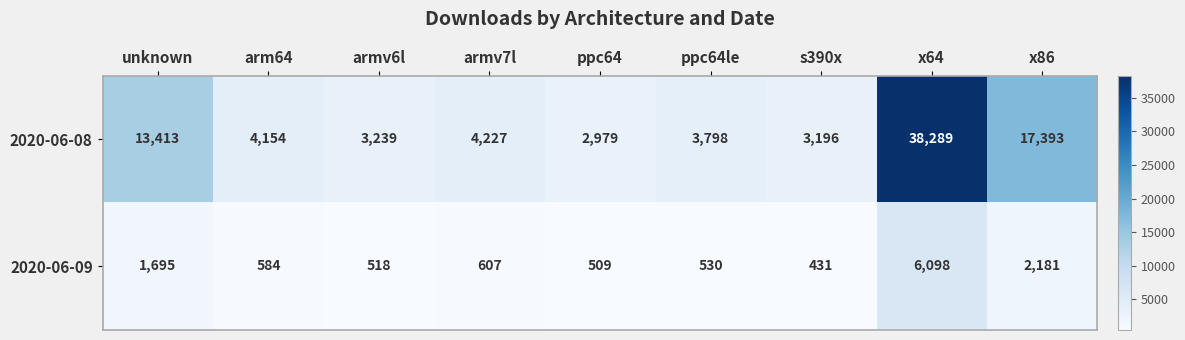

Which label corresponds to the largest value in the chart?

x64